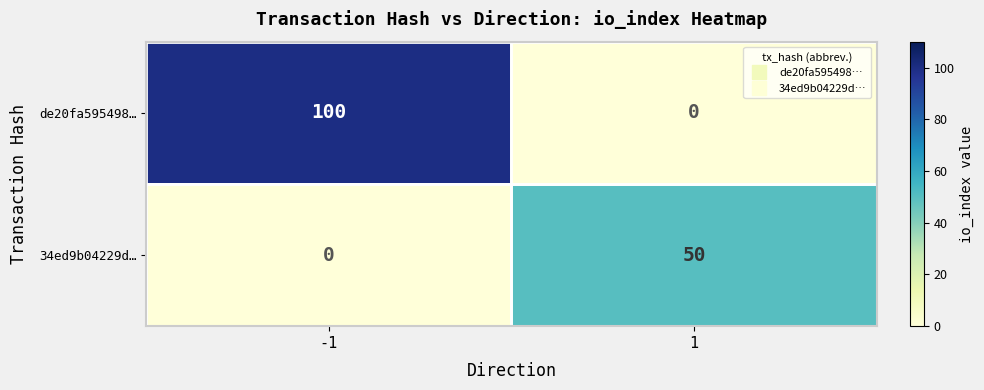

What is the approximate value of de20fa595498… at -1?

100.0